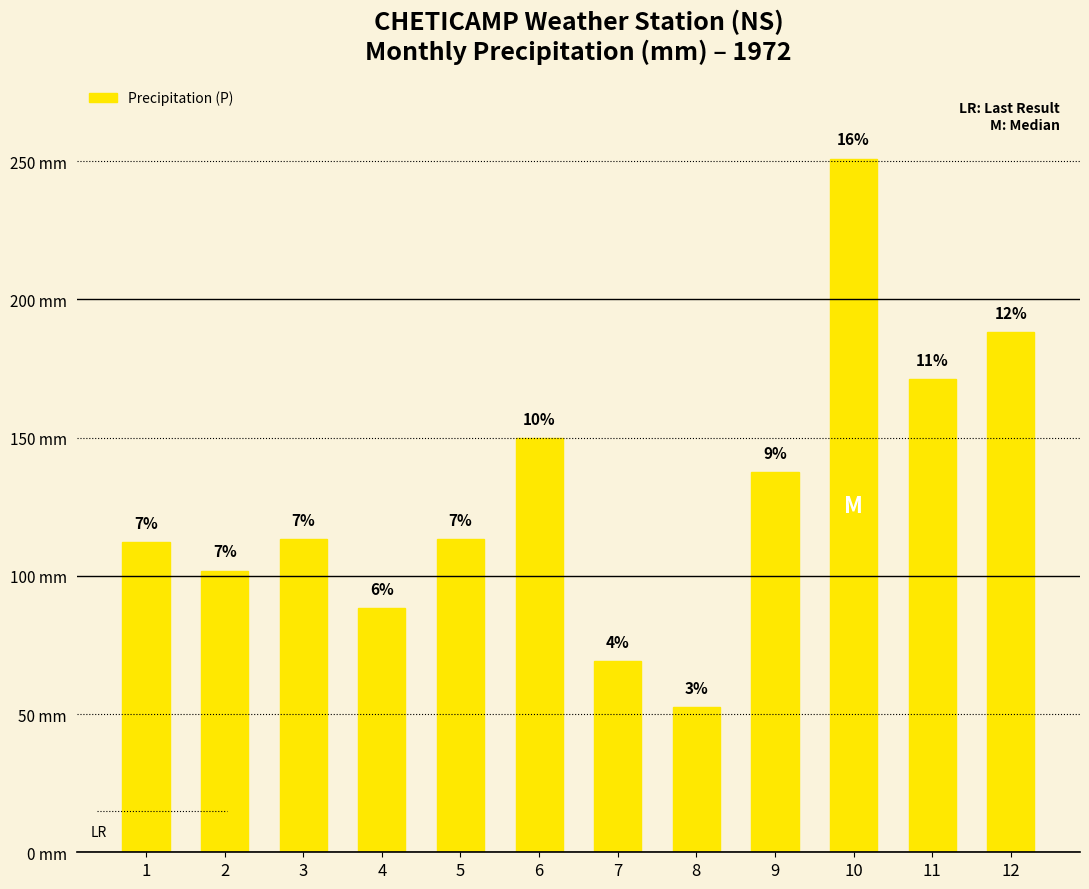

Reading left to right, list all the values displayed in this chart.

112.2	101.9	113.4	88.5	113.2	149.8	69.2	52.4	137.4	250.9	171.2	188.0